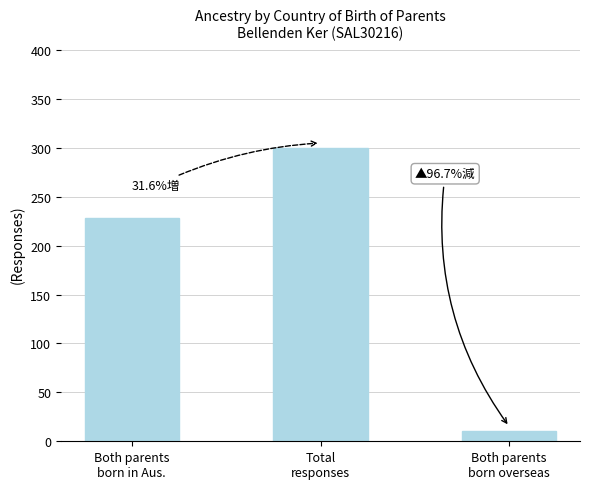

List the labels in order of value, largest first.

Total
responses, Both parents
born in Aus., Both parents
born overseas